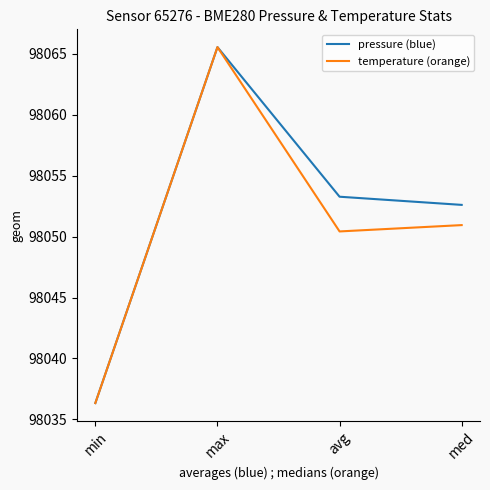

In pressure (blue), how many points are higher than both neighbors (excluding endpoints)?

1